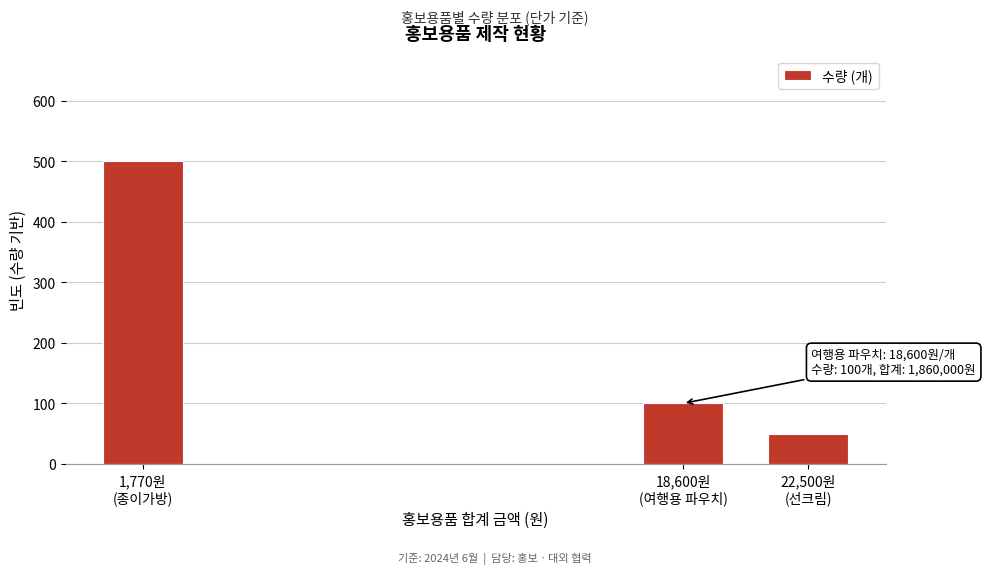

Reading left to right, list all the values displayed in this chart.

500	100	50